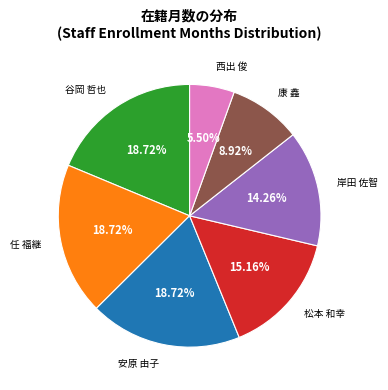

Is the sum of 岸田 佐智 and 安原 由子 greater than half?

No